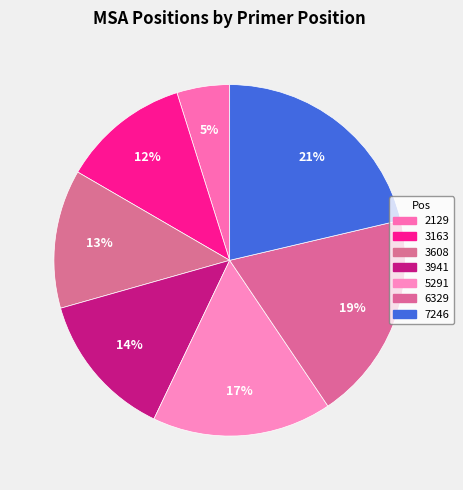

To the nearest percent, what is the average slice percentage?

14%